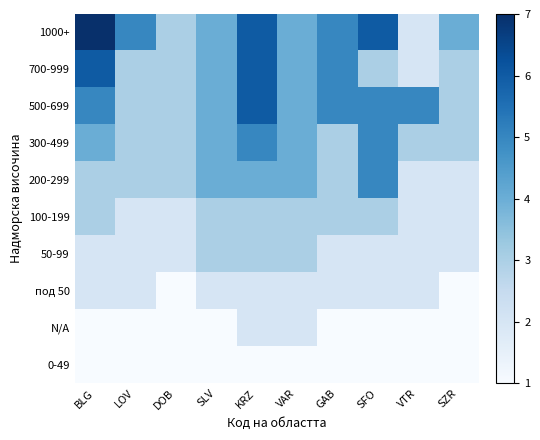

Reading left to right, transcribe all the data shown in this chart.

1000+: BLG=7	LOV=5	DOB=3	SLV=4	KRZ=6	VAR=4	GAB=5	SFO=6	VTR=2	SZR=4
700-999: BLG=6	LOV=3	DOB=3	SLV=4	KRZ=6	VAR=4	GAB=5	SFO=3	VTR=2	SZR=3
500-699: BLG=5	LOV=3	DOB=3	SLV=4	KRZ=6	VAR=4	GAB=5	SFO=5	VTR=5	SZR=3
300-499: BLG=4	LOV=3	DOB=3	SLV=4	KRZ=5	VAR=4	GAB=3	SFO=5	VTR=3	SZR=3
200-299: BLG=3	LOV=3	DOB=3	SLV=4	KRZ=4	VAR=4	GAB=3	SFO=5	VTR=2	SZR=2
100-199: BLG=3	LOV=2	DOB=2	SLV=3	KRZ=3	VAR=3	GAB=3	SFO=3	VTR=2	SZR=2
50-99: BLG=2	LOV=2	DOB=2	SLV=3	KRZ=3	VAR=3	GAB=2	SFO=2	VTR=2	SZR=2
под 50: BLG=2	LOV=2	DOB=1	SLV=2	KRZ=2	VAR=2	GAB=2	SFO=2	VTR=2	SZR=1
N/A: BLG=1	LOV=1	DOB=1	SLV=1	KRZ=2	VAR=2	GAB=1	SFO=1	VTR=1	SZR=1
0-49: BLG=1	LOV=1	DOB=1	SLV=1	KRZ=1	VAR=1	GAB=1	SFO=1	VTR=1	SZR=1